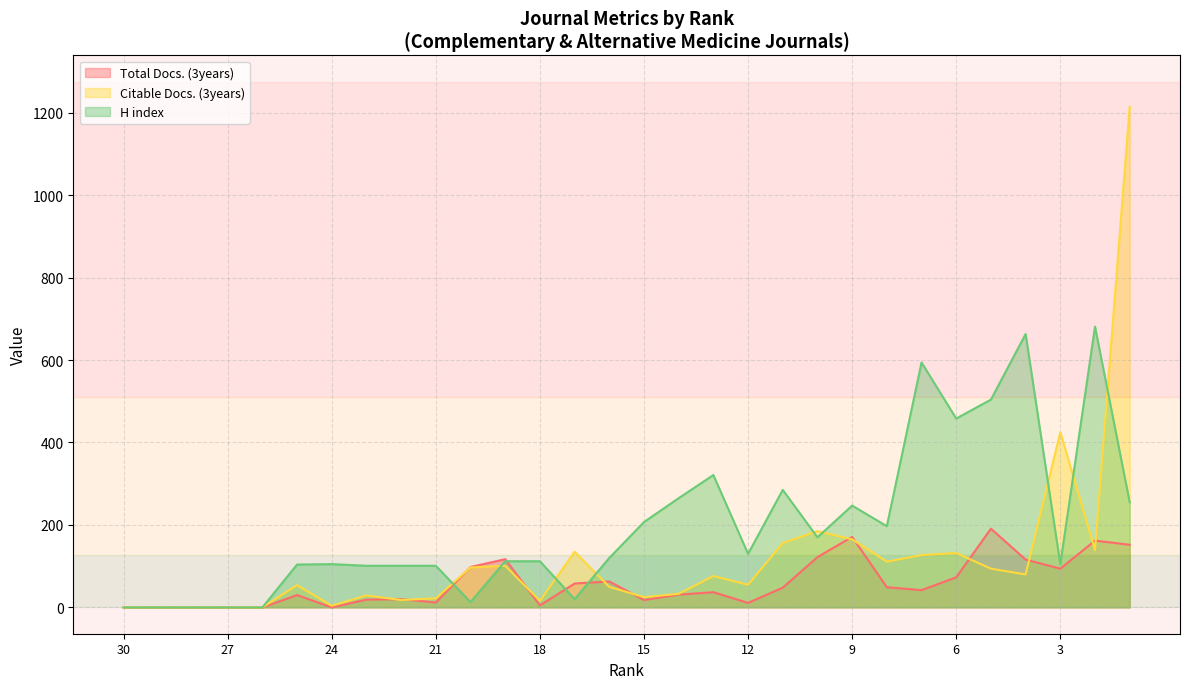

How many lines are shown in the chart?

3